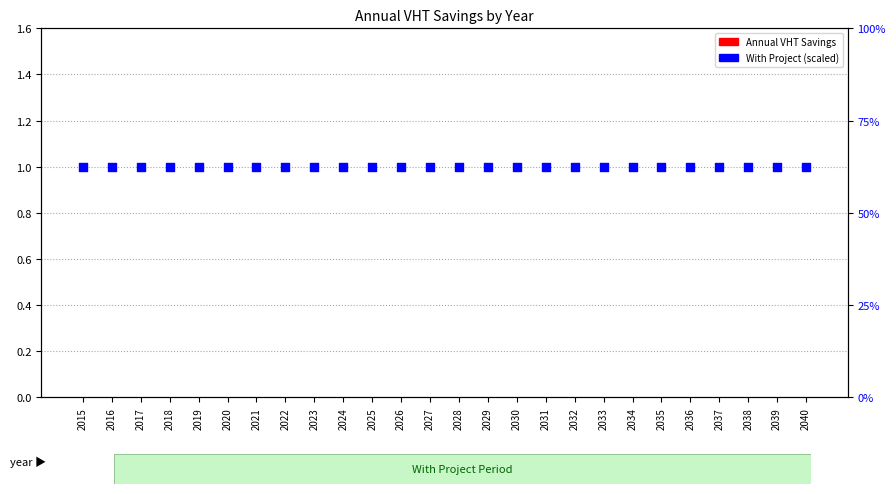

Which series has the largest Y range (max minus min)?

Annual VHT Savings